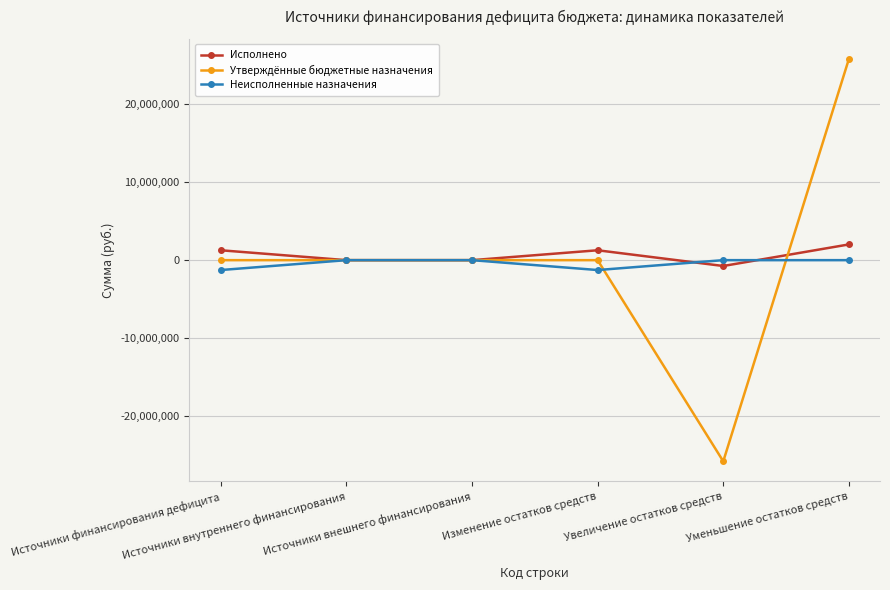

Which series has the largest total across all categories?

Исполнено